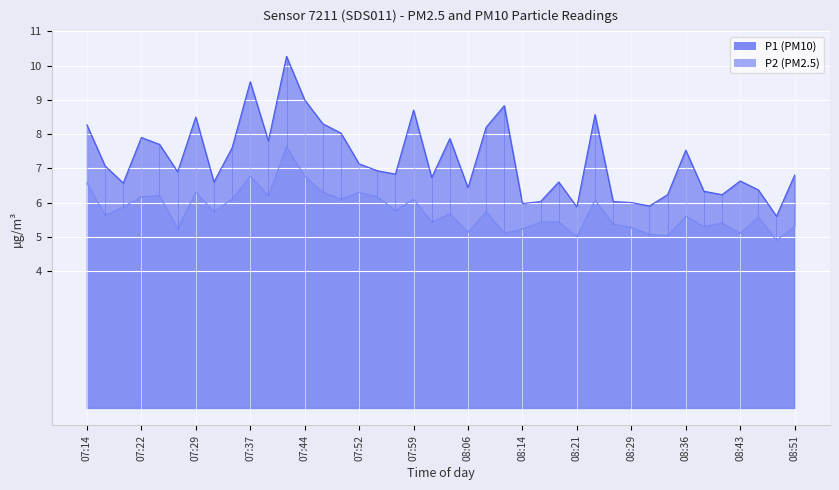

Between 07:37 and 07:24, which is larger?

07:37